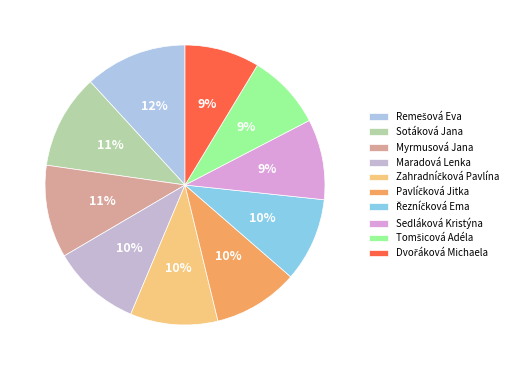

To the nearest percent, what is the difference between the Dvořáková Michaela and Řezníčková Ema slice percentages?

1%